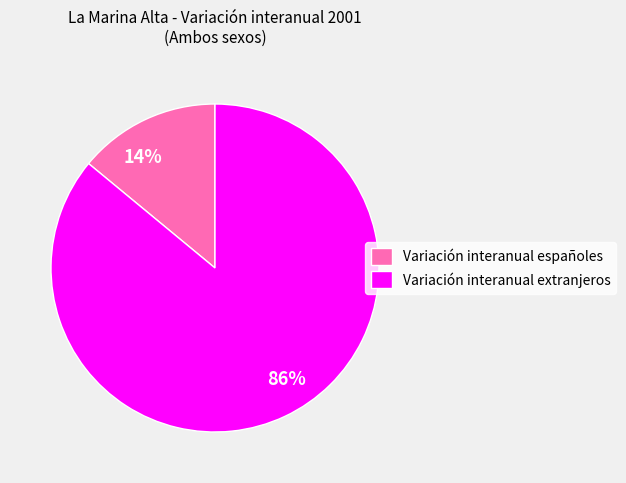

Between 86% and 14%, which is larger?

86%